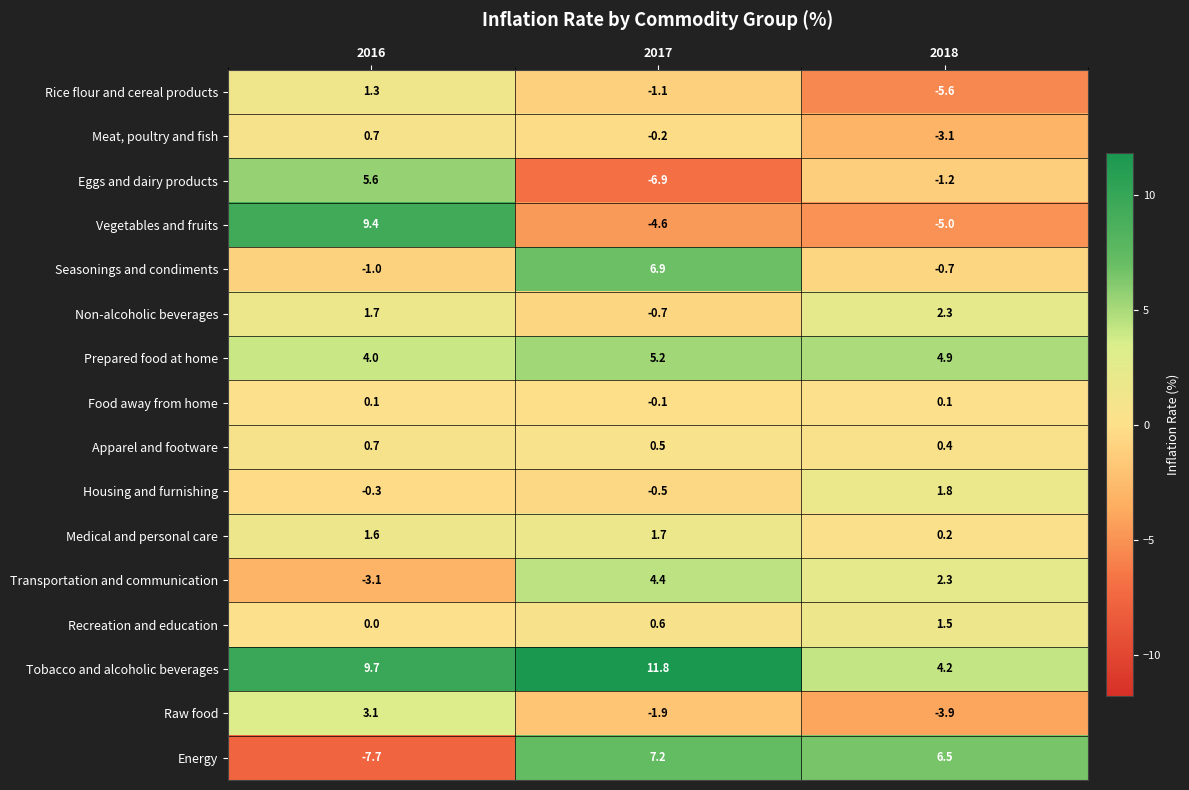

List the labels in order of Transportation and communication value, largest first.

2017, 2018, 2016